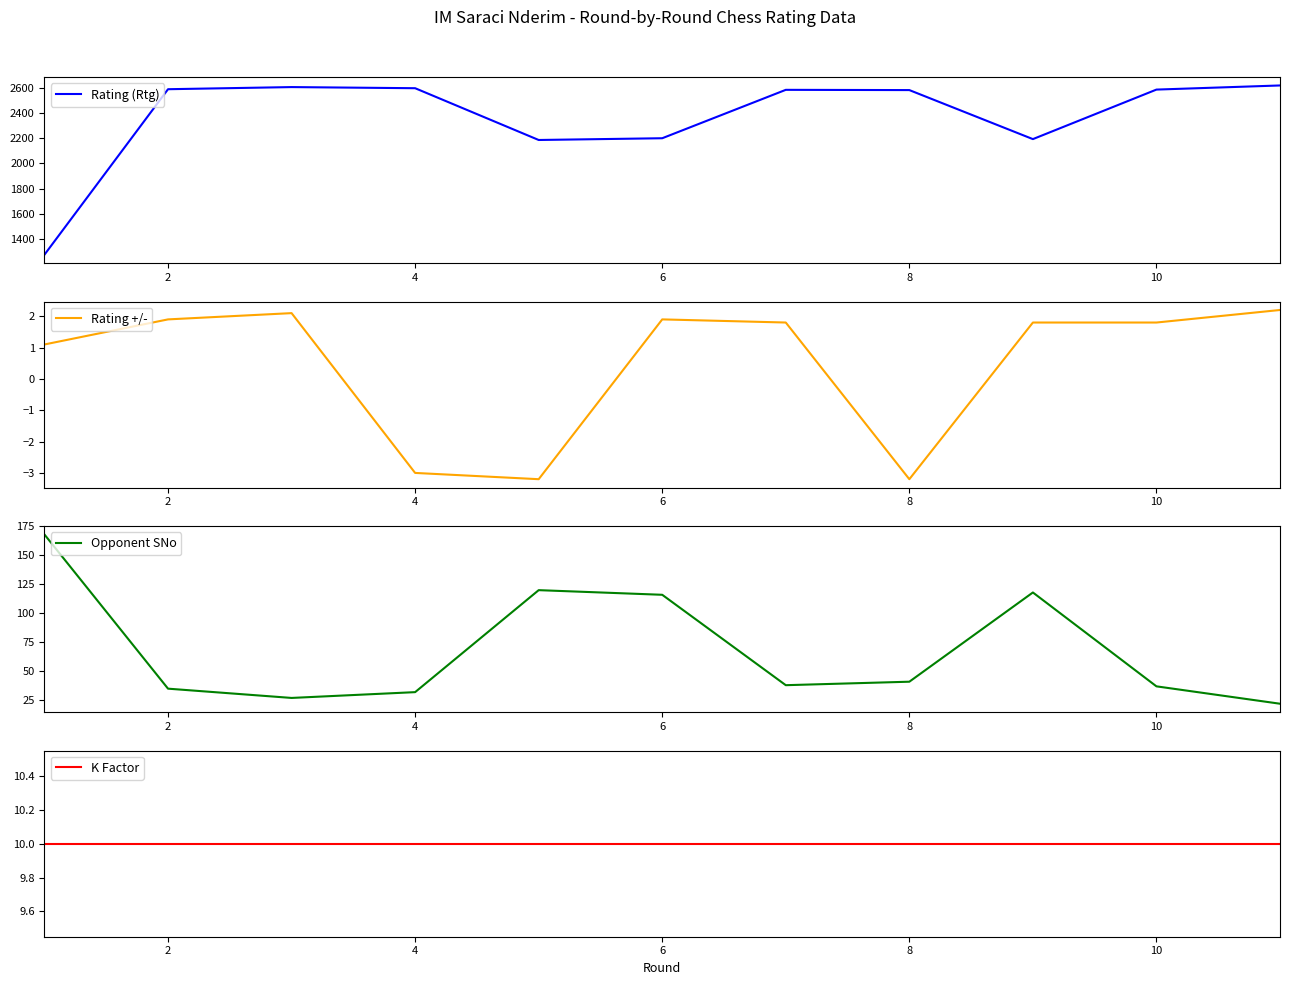

Reading right to left, what are all the values shown in this chart?

Rating (Rtg): 2624.0	2591.0	2195.0	2587.0	2589.0	2202.0	2188.0	2602.0	2611.0	2594.0	1271.0
Rating +/-: 2.2	1.8	1.8	-3.2	1.8	1.9	-3.2	-3.0	2.1	1.9	1.1
Opponent SNo: 22.0	37.0	118.0	41.0	38.0	116.0	120.0	32.0	27.0	35.0	168.0
K Factor: 10.0	10.0	10.0	10.0	10.0	10.0	10.0	10.0	10.0	10.0	10.0